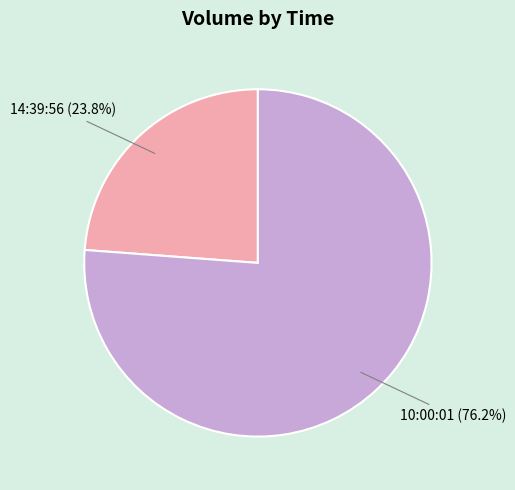

Combined, do 14:39:56 and 10:00:01 account for over 50%?

Yes